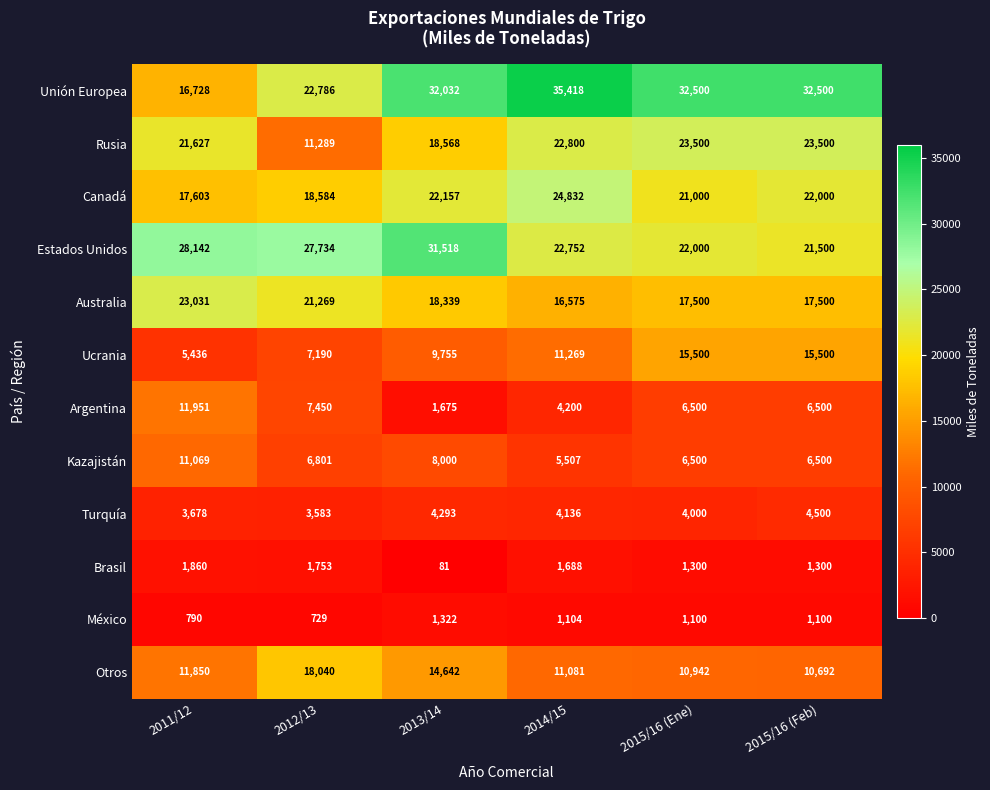

What is the total value across all series at 2015/16 (Ene)?

162342